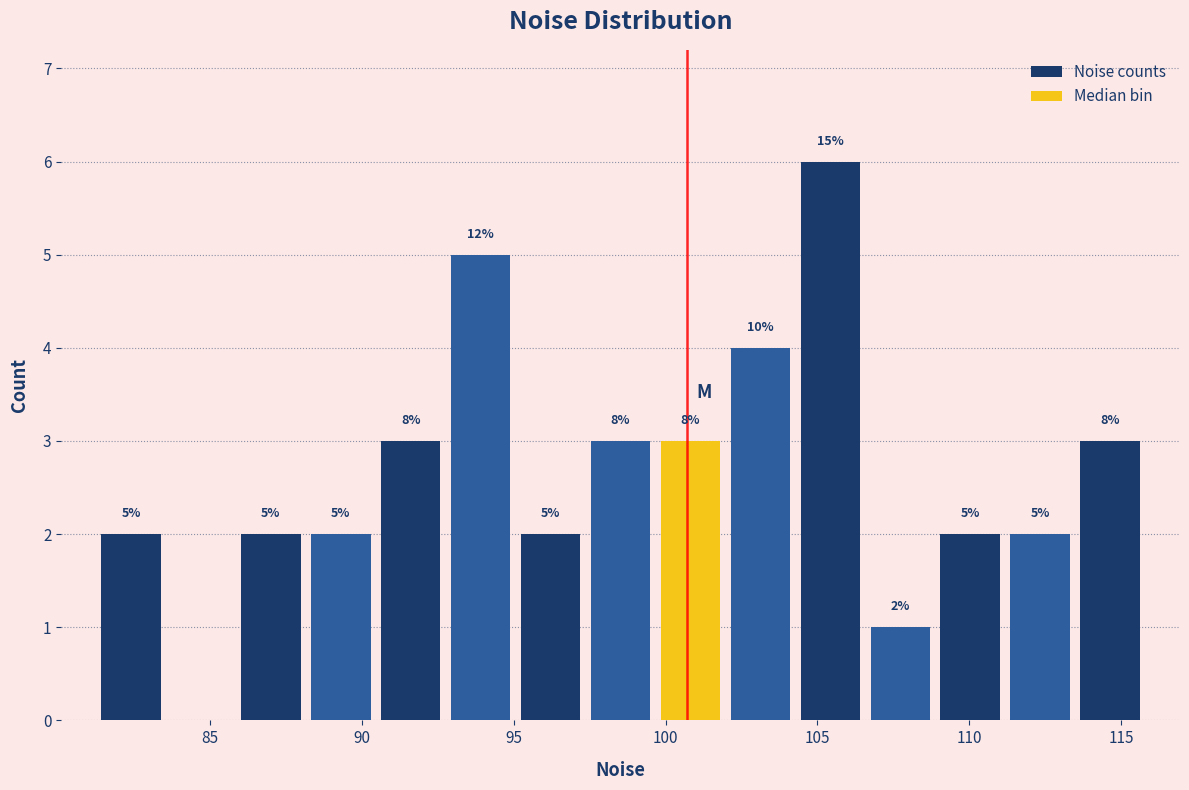

Over which range of the x-axis is the bar tallest?

104.5 to 106.5